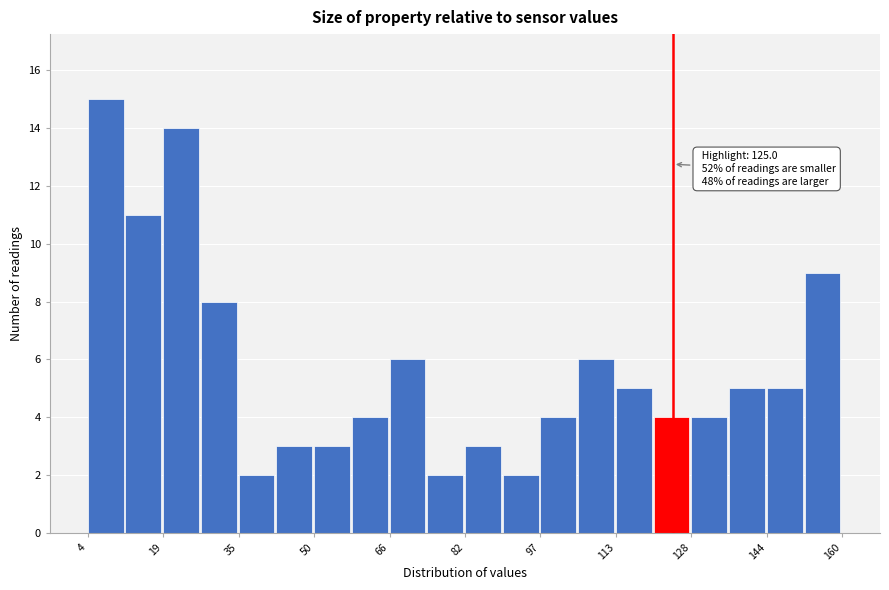

Around what value on the x-axis is the tallest bar? Give the approximate position of its centre, as read against the axis.

8